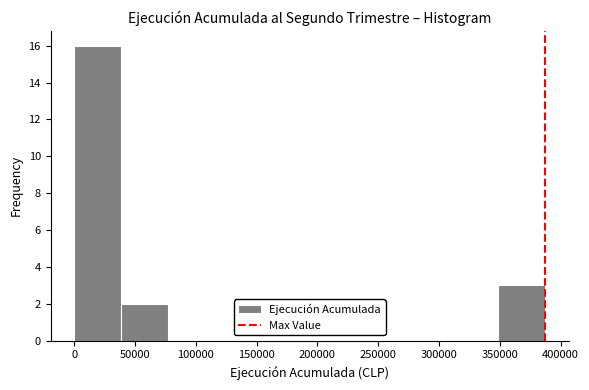

What is the height of the bar covering 350000 to 385000 on the x-axis? Neither the bar edges nor the heights are printed on the chart, so give them approximately, as read against the axes.

3